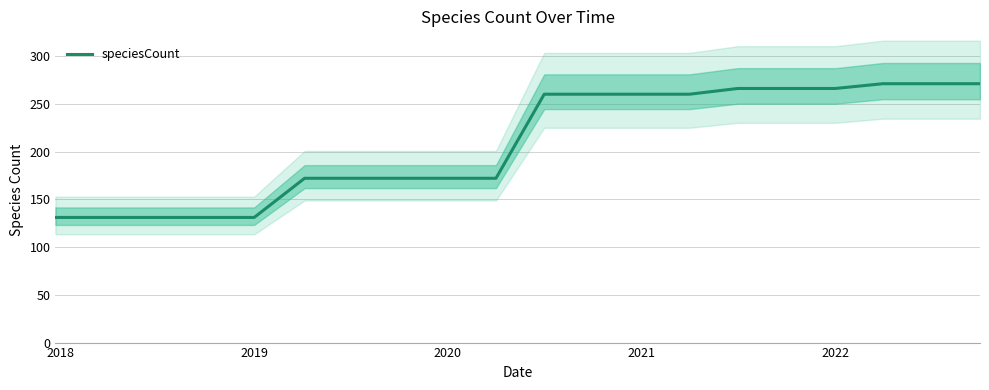

What is the minimum value for speciesCount?

131